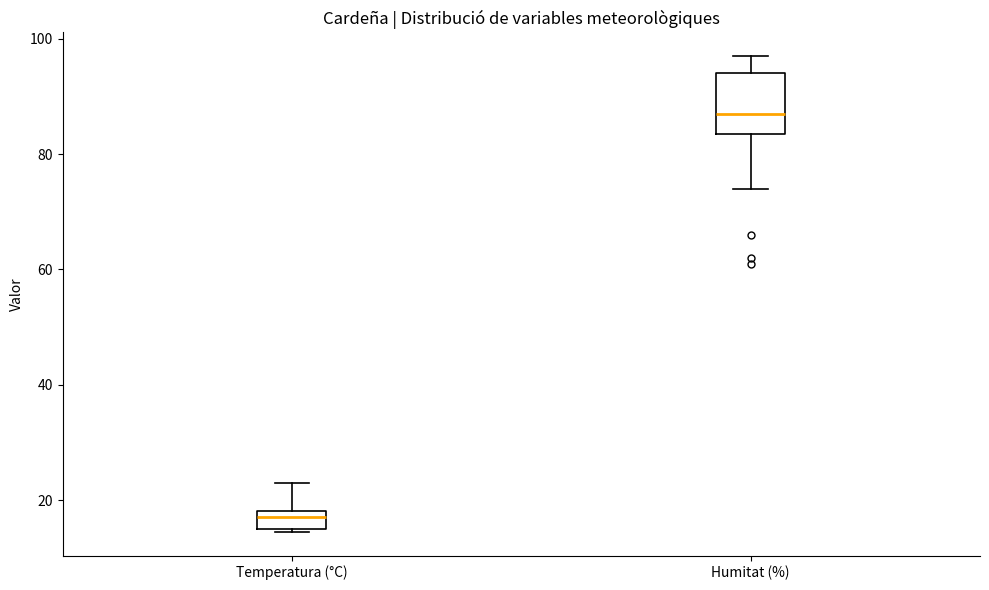

Comparing the boxes themselves (not the whiskers), which one is the tallest?

Humitat (%)